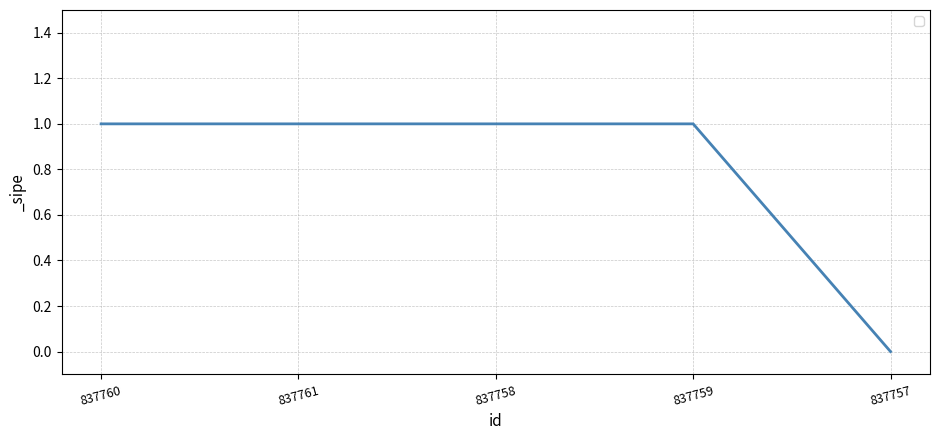

What position from the left is 837761?

2